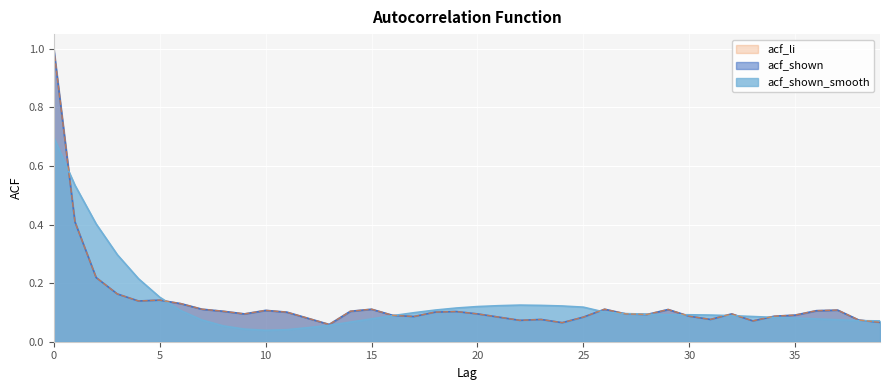

Reading left to right, list all the values displayed in this chart.

acf_shown: 0=1.0	1=0.4	2=0.2	3=0.2	4=0.1	5=0.1	6=0.1	7=0.1	8=0.1	9=0.1	10=0.1	11=0.1	12=0.1	13=0.1	14=0.1	15=0.1	16=0.1	17=0.1	18=0.1	19=0.1	20=0.1	21=0.1	22=0.1	23=0.1	24=0.1	25=0.1	26=0.1	27=0.1	28=0.1	29=0.1	30=0.1	31=0.1	32=0.1	33=0.1	34=0.1	35=0.1	36=0.1	37=0.1	38=0.1	39=0.1
acf_shown_smooth: 0=0.7	1=0.5	2=0.4	3=0.3	4=0.2	5=0.2	6=0.1	7=0.1	8=0.1	9=0.0	10=0.0	11=0.0	12=0.0	13=0.1	14=0.1	15=0.1	16=0.1	17=0.1	18=0.1	19=0.1	20=0.1	21=0.1	22=0.1	23=0.1	24=0.1	25=0.1	26=0.1	27=0.1	28=0.1	29=0.1	30=0.1	31=0.1	32=0.1	33=0.1	34=0.1	35=0.1	36=0.1	37=0.1	38=0.1	39=0.1
acf_li: 0=1.0	1=0.4	2=0.2	3=0.2	4=0.1	5=0.1	6=0.1	7=0.1	8=0.1	9=0.1	10=0.1	11=0.1	12=0.1	13=0.1	14=0.1	15=0.1	16=0.1	17=0.1	18=0.1	19=0.1	20=0.1	21=0.1	22=0.1	23=0.1	24=0.1	25=0.1	26=0.1	27=0.1	28=0.1	29=0.1	30=0.1	31=0.1	32=0.1	33=0.1	34=0.1	35=0.1	36=0.1	37=0.1	38=0.1	39=0.1